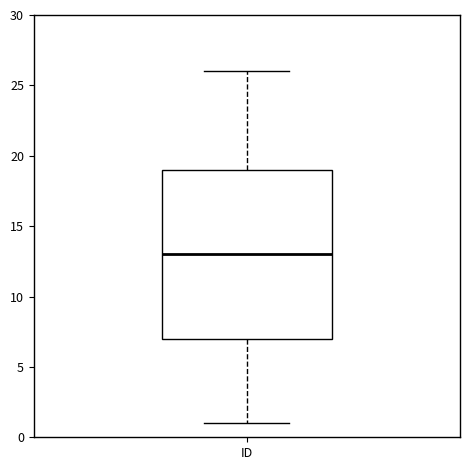

Where is the upper edge of the box for ID on the y-axis? The values are not printed on the chart, so give them approximately, as read against the axis.

19